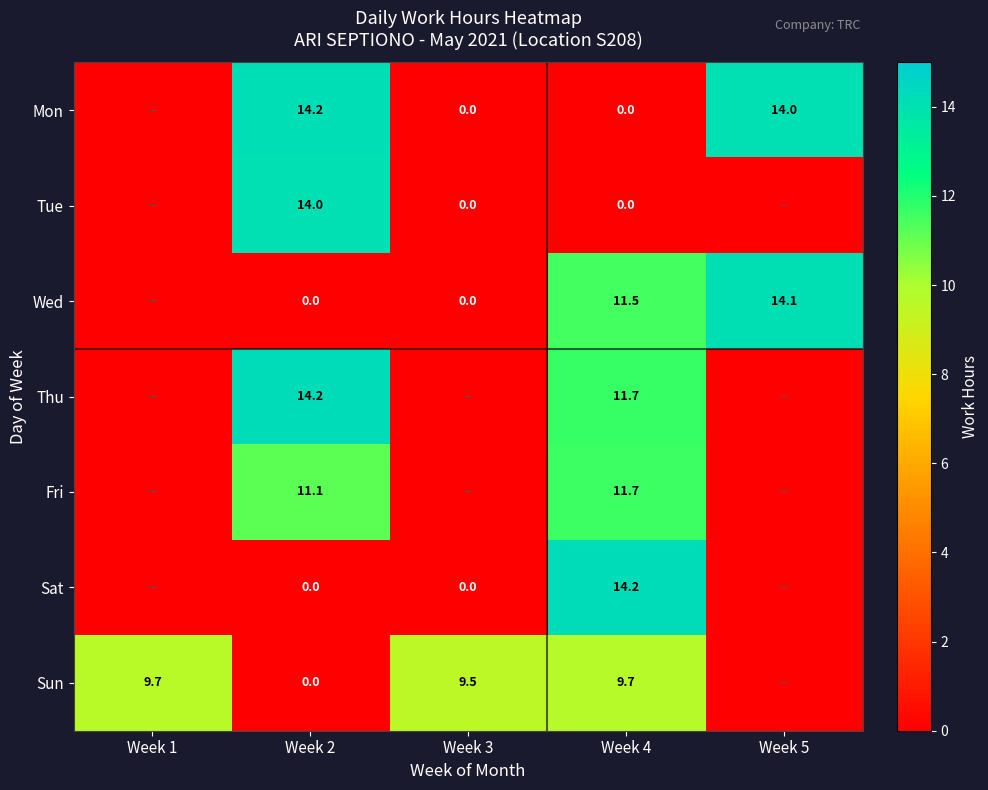

The value of Wed at Week 5 is 9.7. True or false?

False